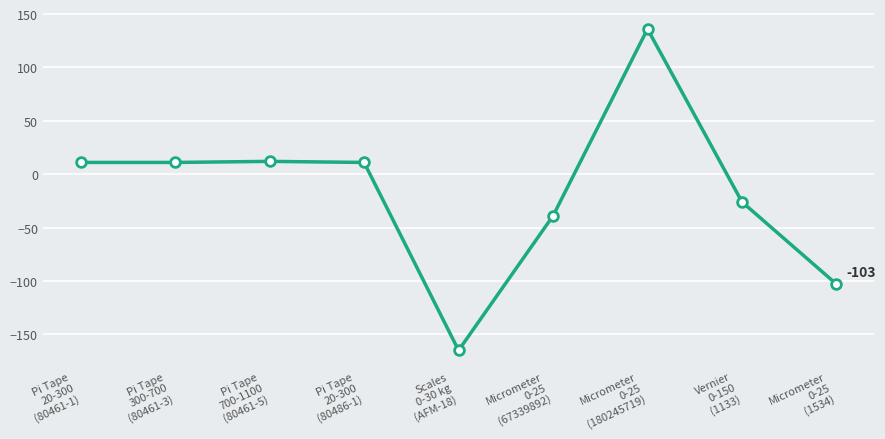

The value at Micrometer
0-25
(180245719) is 136. True or false?

True